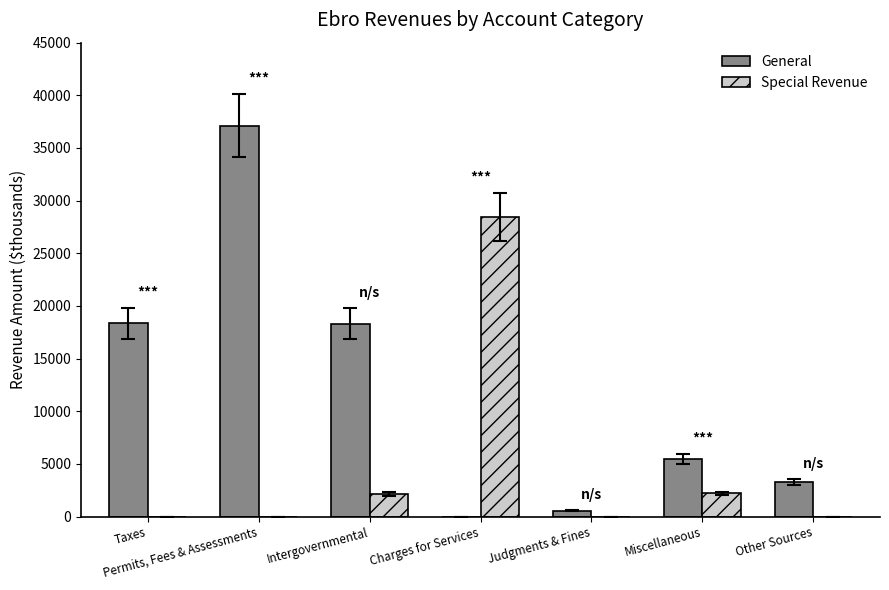

Read the Special Revenue value at Charges for Services.

28449